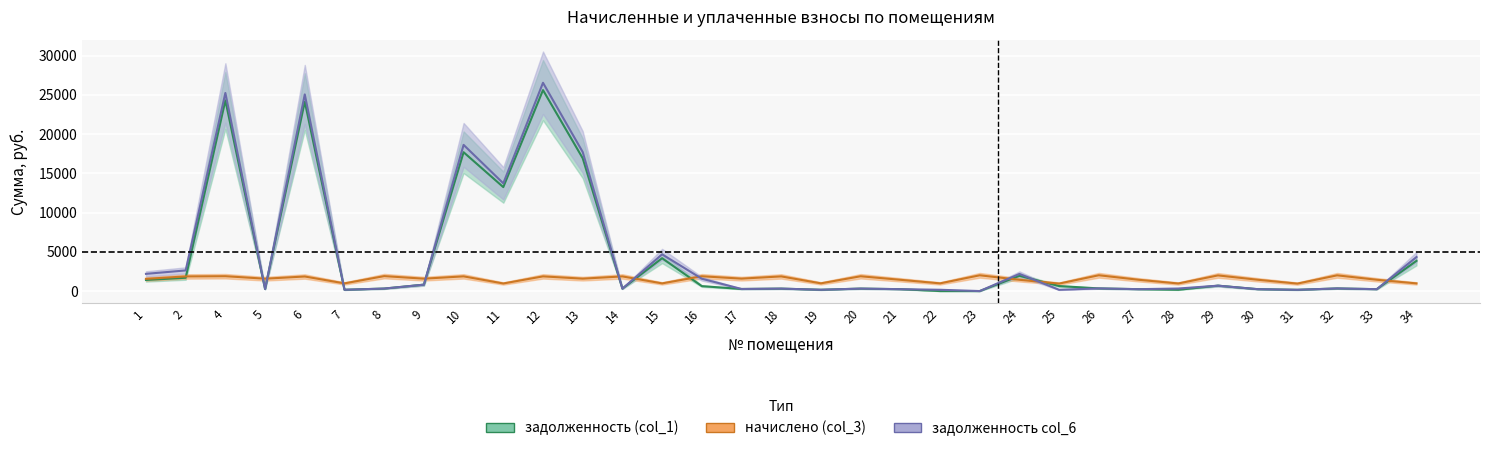

What is the average value of the задолженность (col_1) series?

4296.4